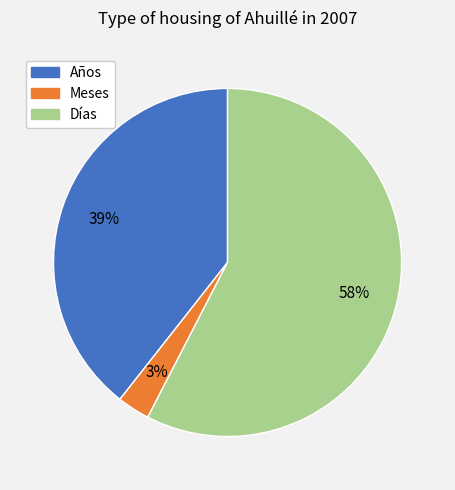

The Meses slice represents 3% of the pie. True or false?

True